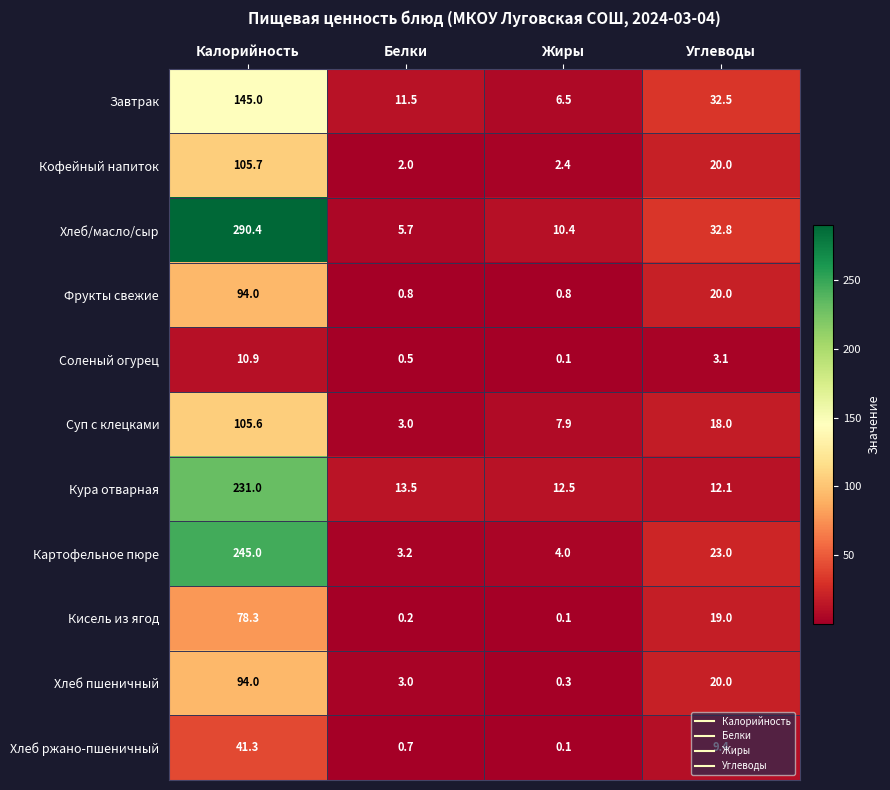

True or false: Соленый огурец has a value of 10.9 at Калорийность.

True